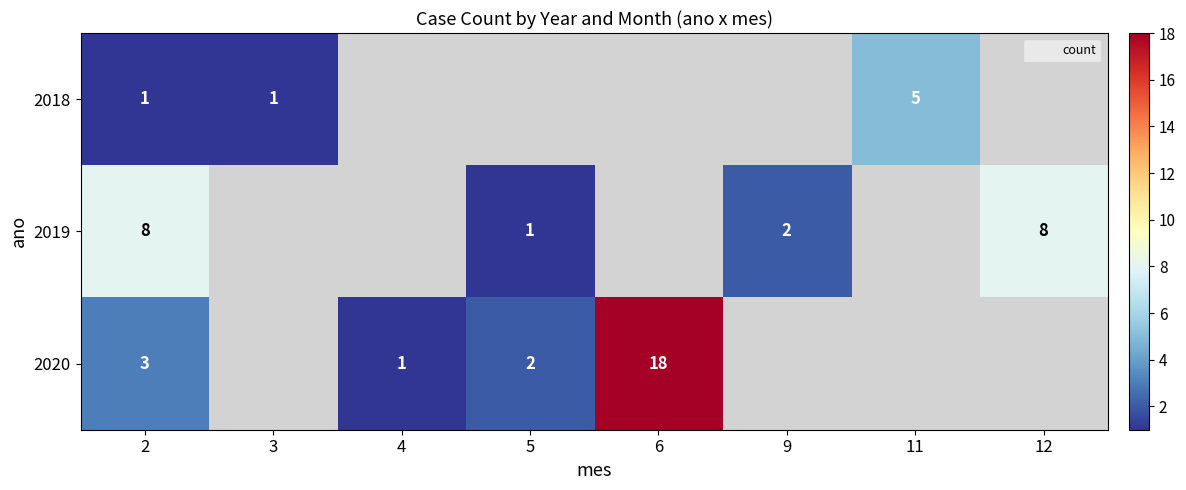

How many distinct data groups are displayed?

3